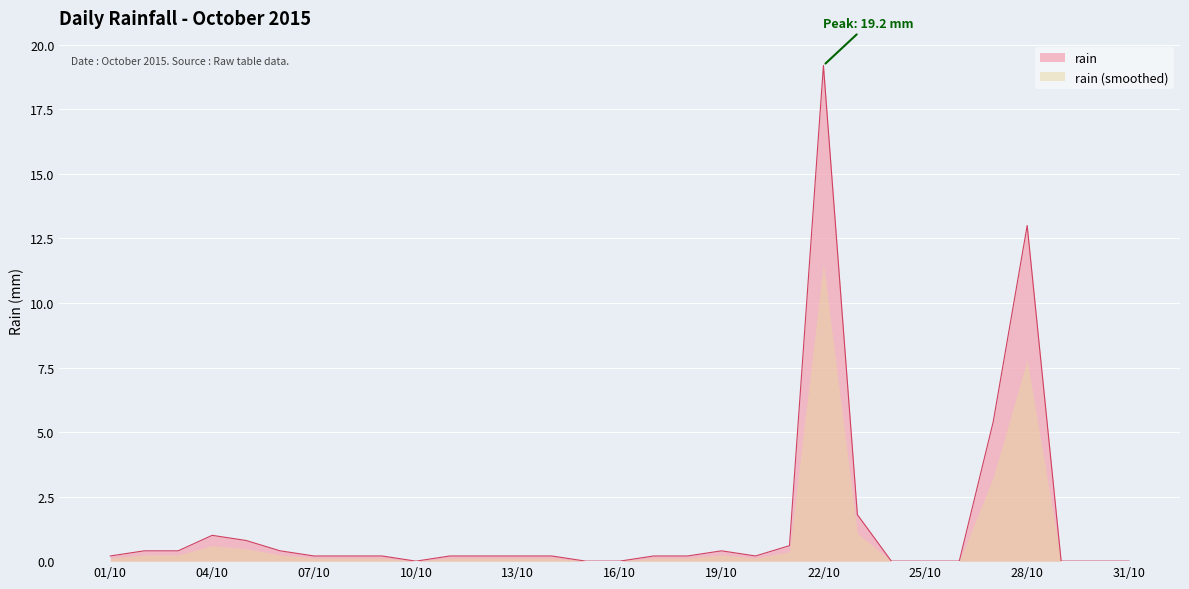

Which category has the highest value across all series?

22/10